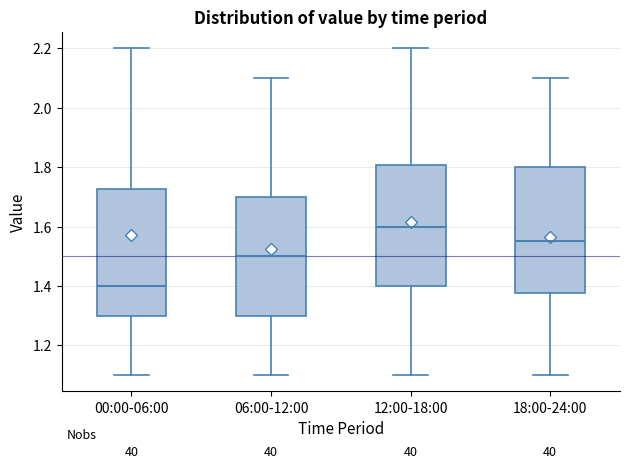

Where does the lower whisker of the box for 00:00-06:00 end on the y-axis? The values are not printed on the chart, so give them approximately, as read against the axis.

1.10